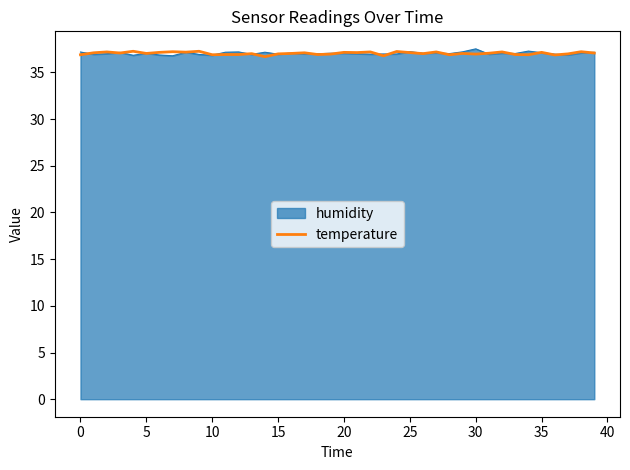

What is the highest value of the temperature series?

37.3